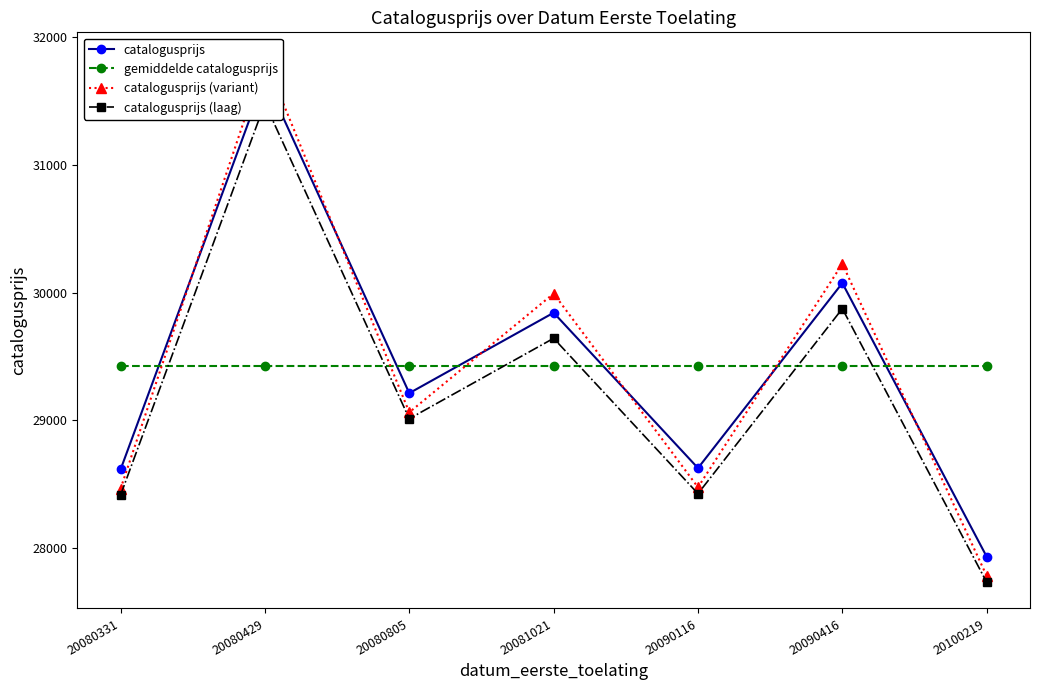

Reading left to right, what are all the values shown in this chart?

catalogusprijs: 28616.0	31680.0	29213.0	29842.0	28627.0	30074.0	27934.0
gemiddelde catalogusprijs: 29426.6	29426.6	29426.6	29426.6	29426.6	29426.6	29426.6
catalogusprijs (variant): 28466.0	31830.0	29063.0	29992.0	28477.0	30224.0	27784.0
catalogusprijs (laag): 28416.0	31480.0	29013.0	29642.0	28427.0	29874.0	27734.0